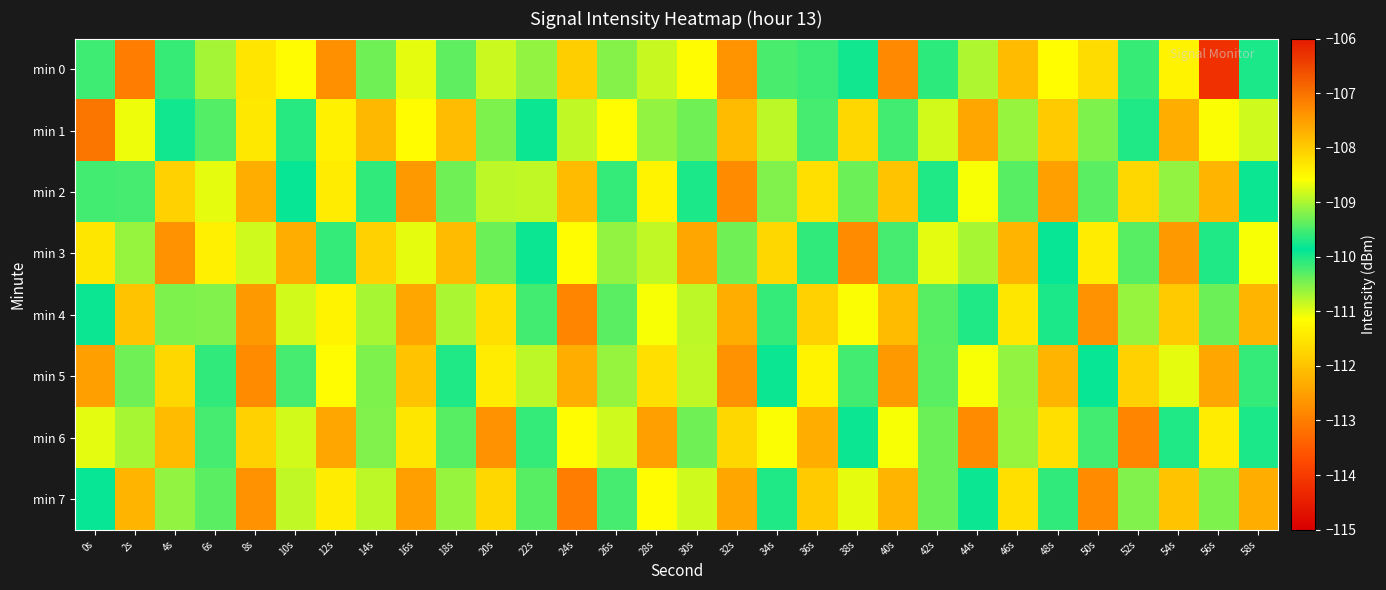

How many series are shown in this chart?

8